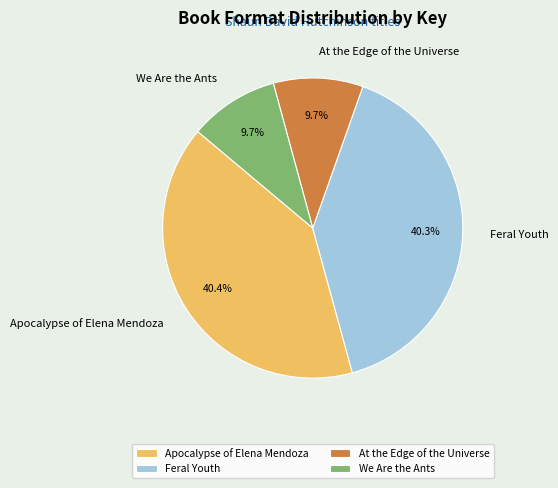

Does At the Edge of the Universe account for over 50% of the chart?

No